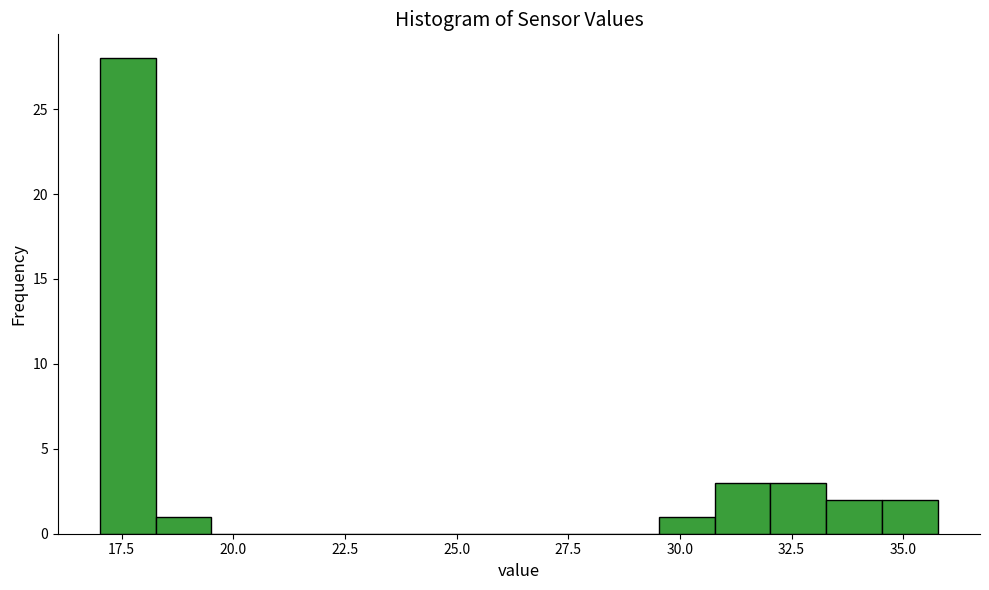

Read against the x-axis, roughly where is the centre of the tallest bar?

17.5